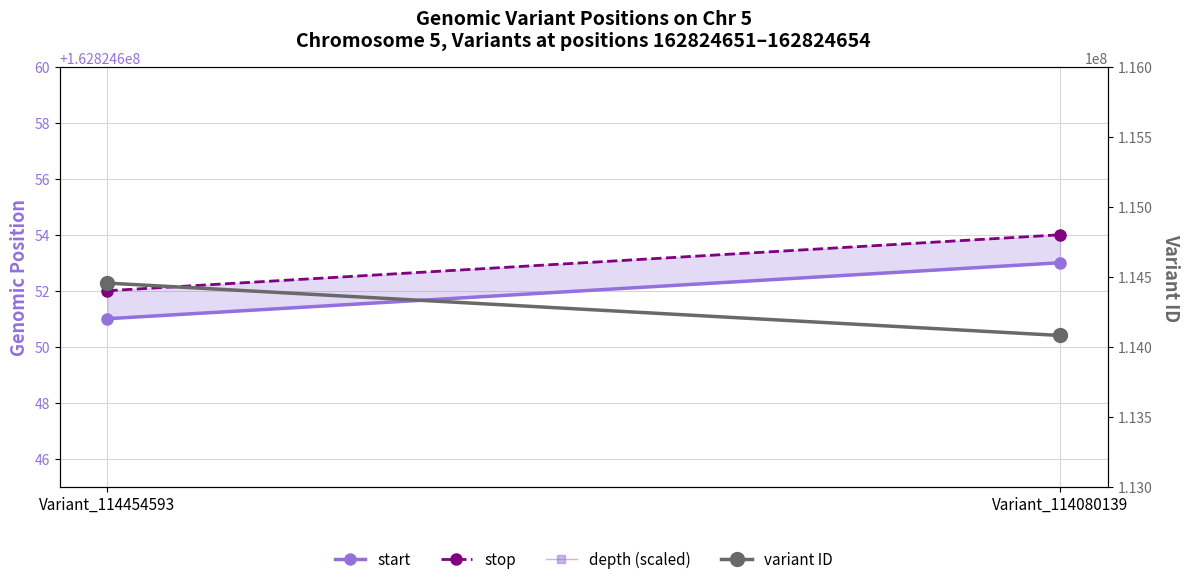

What is the value of the variant ID point at the 2nd from the left?

114080139